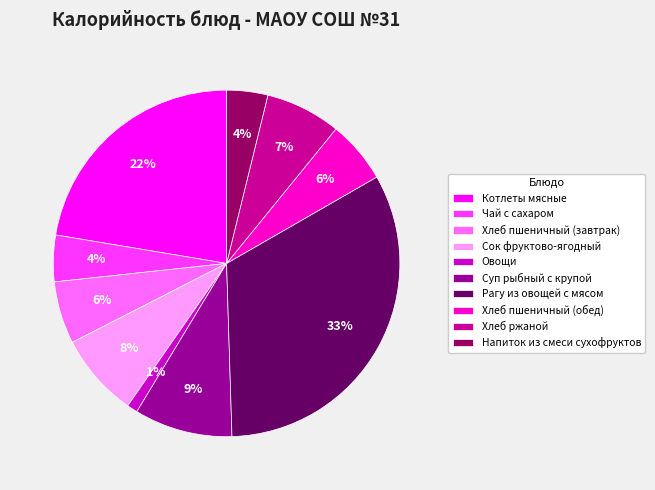

To the nearest percent, what portion does Хлеб пшеничный (завтрак) represent?

6%